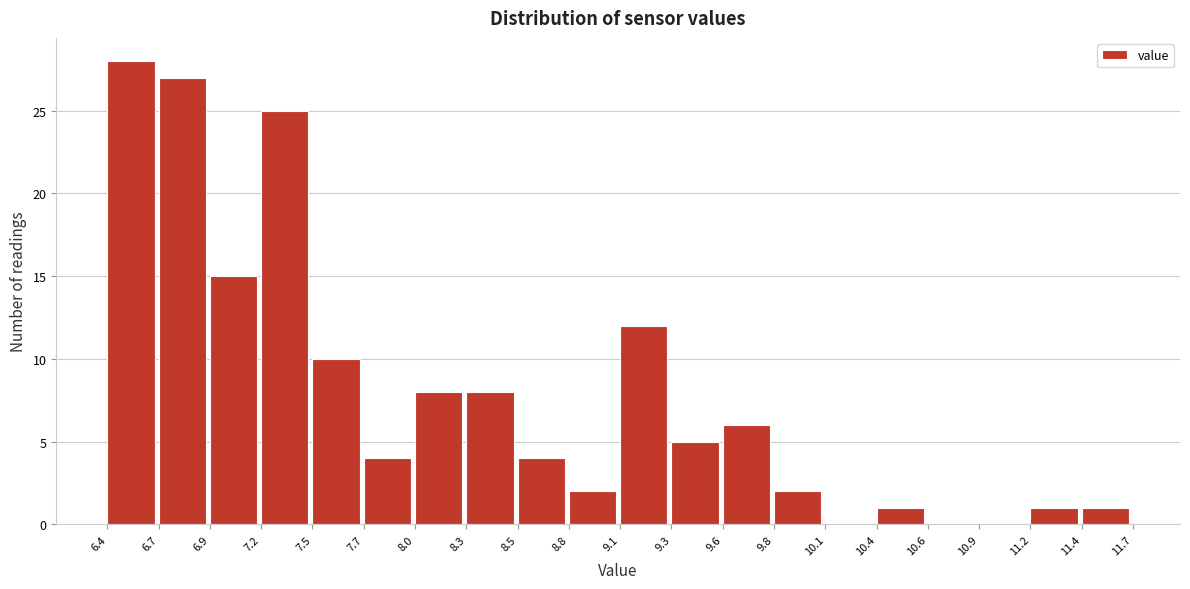

Reading left to right, transcribe this chart: for each bar, give the range it covers on the x-axis and its height. The values are not printed on the chart, so give them approximately, as read against the axis.

6.4 to 6.7: 28
6.7 to 6.9: 27
6.9 to 7.2: 15
7.2 to 7.5: 25
7.5 to 7.7: 10
7.7 to 8.0: 4
8.0 to 8.3: 8
8.3 to 8.5: 8
8.5 to 8.8: 4
8.8 to 9.1: 2
9.1 to 9.3: 12
9.3 to 9.6: 5
9.6 to 9.8: 6
9.8 to 10.1: 2
10.1 to 10.4: 0
10.4 to 10.6: 1
10.6 to 10.9: 0
10.9 to 11.2: 0
11.2 to 11.4: 1
11.4 to 11.7: 1